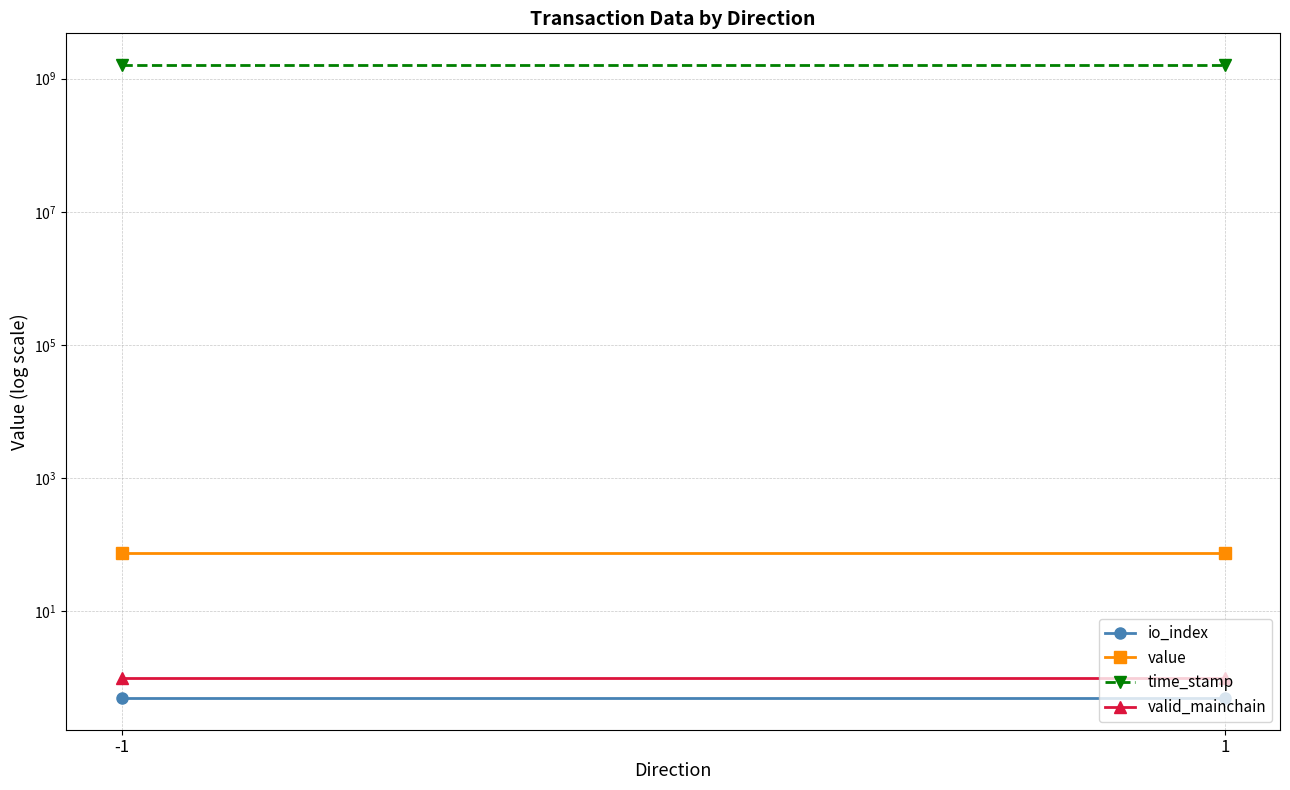

How many lines are shown in the chart?

4